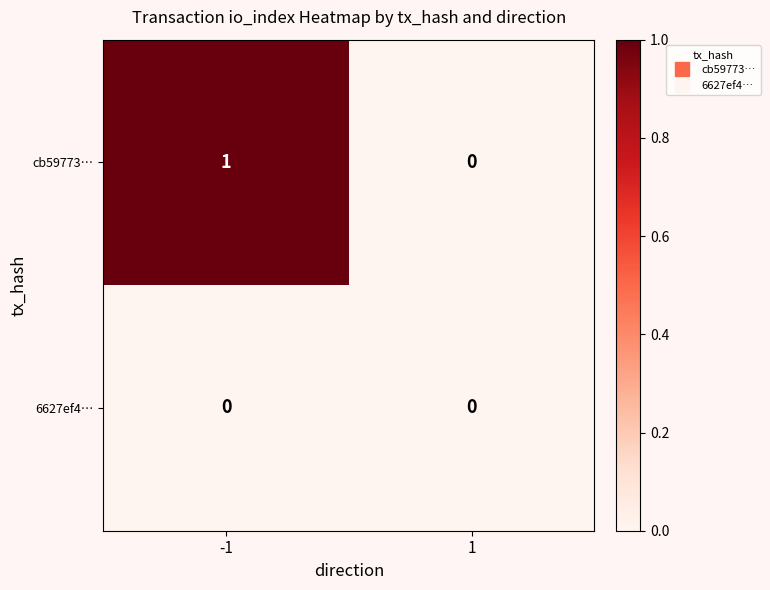

List the series in order of their overall mean, highest first.

cb59773…, 6627ef4…